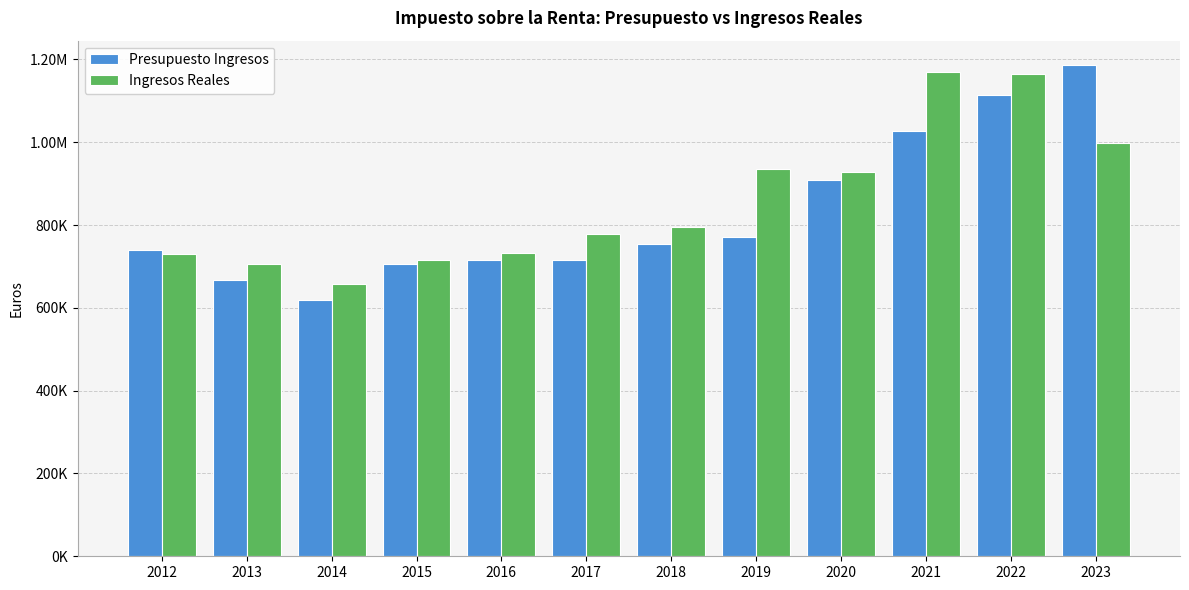

What is the total value across all series at 2015?

1420751.6